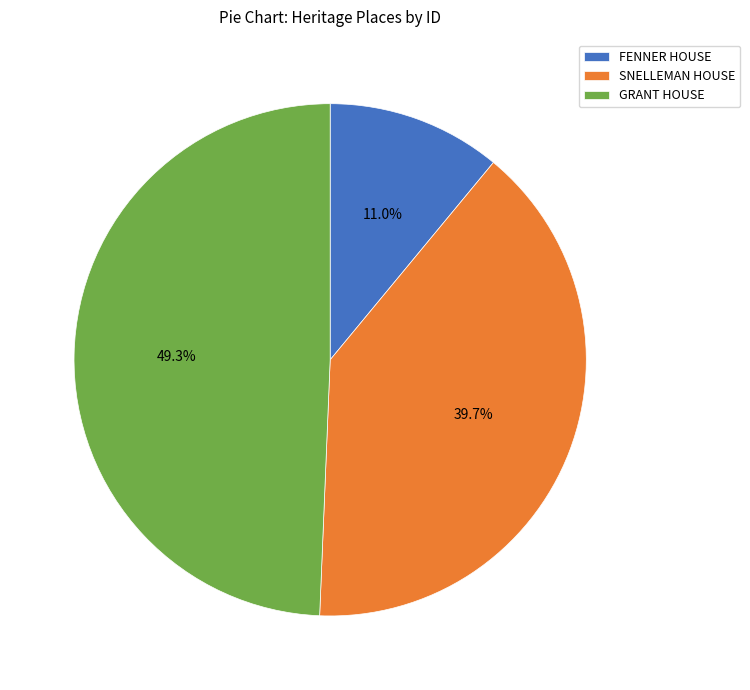

How many slices are in this pie chart?

3